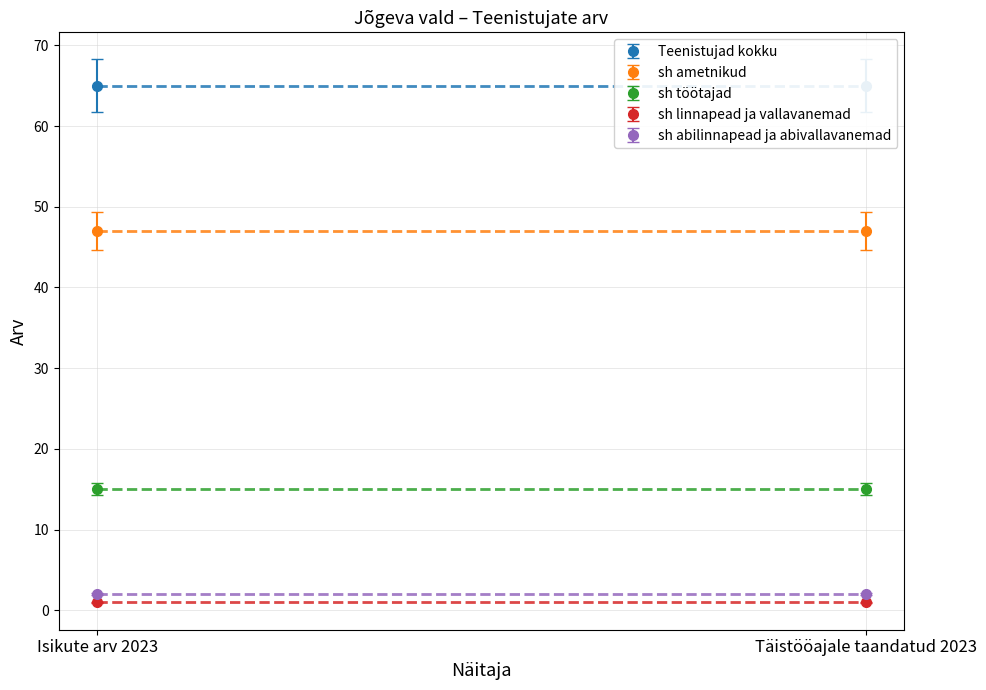

What is the value of the sh linnapead ja vallavanemad point at the 2nd from the left?

1